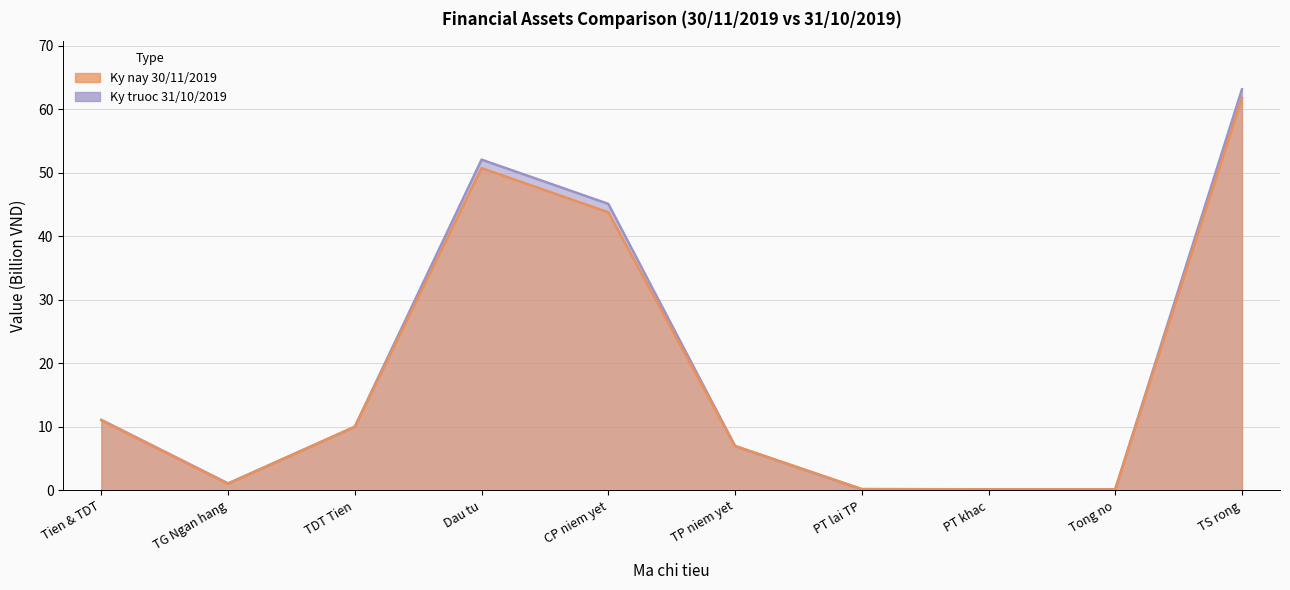

What are all the series names shown in the legend?

Ky nay 30/11/2019, Ky truoc 31/10/2019